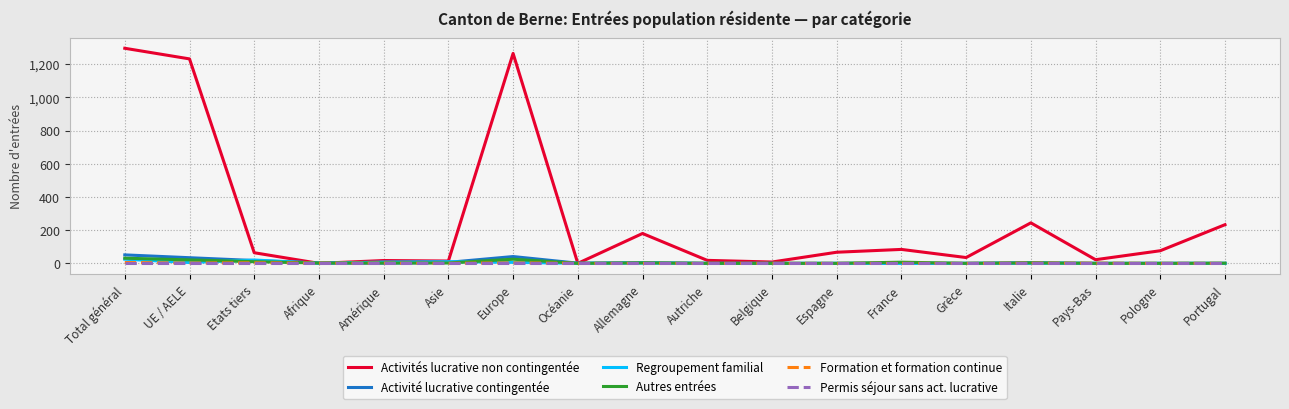

What is the maximum value for Regroupement familial?

25